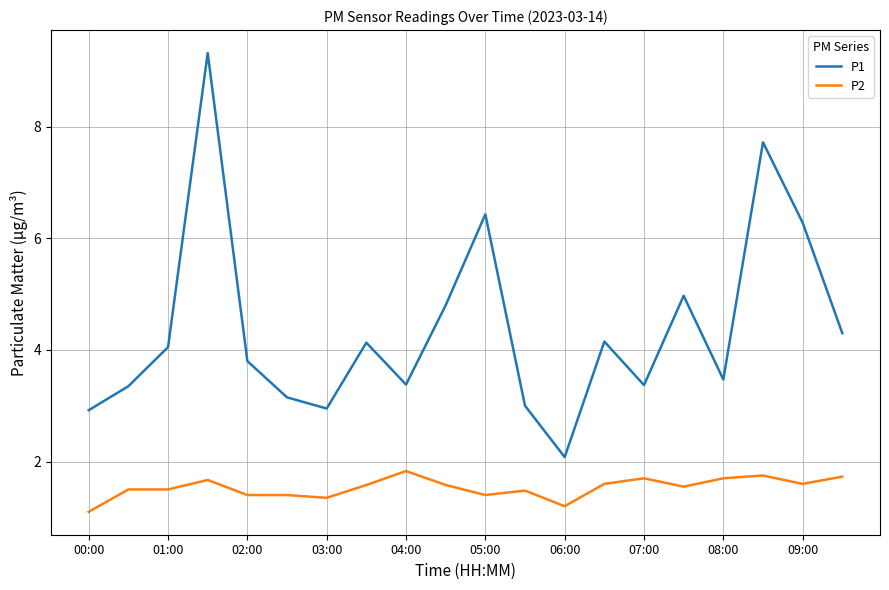

How many lines are shown in the chart?

2